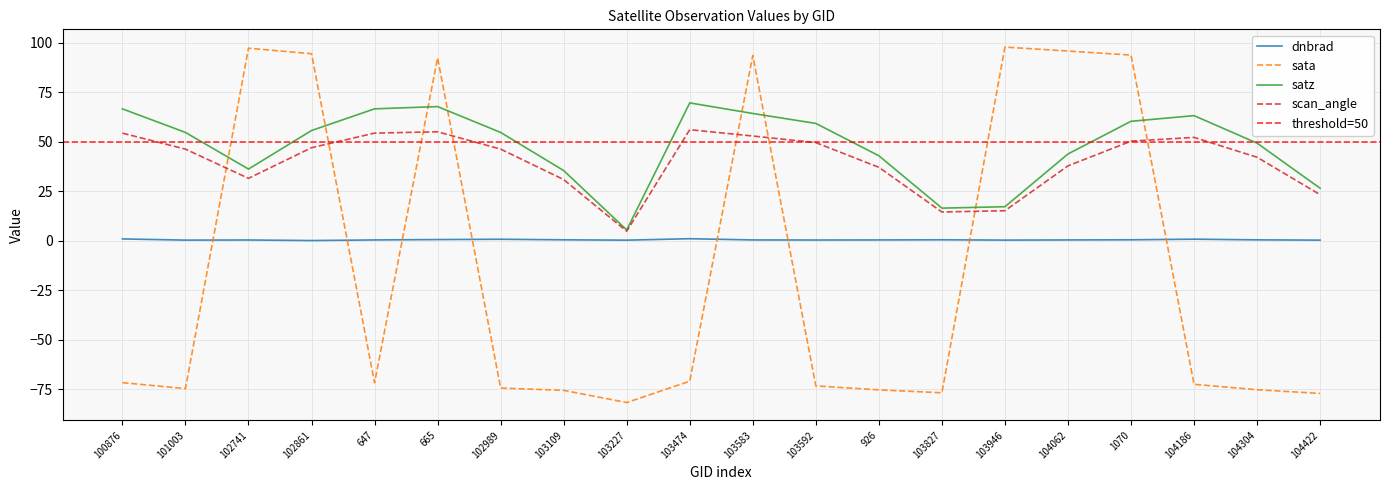

What is the total value across all series at 103592?

36.1